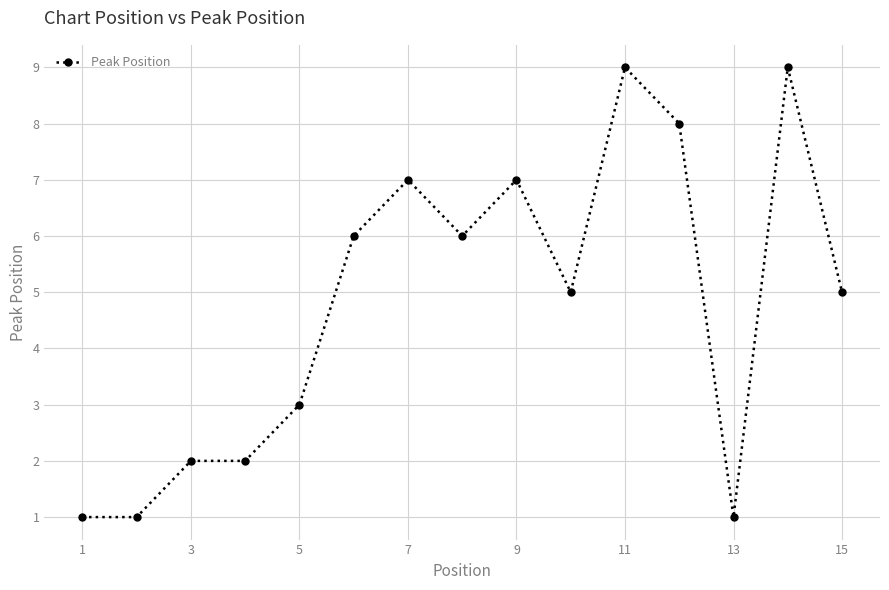

What is the value of the 4th point from the left?

2